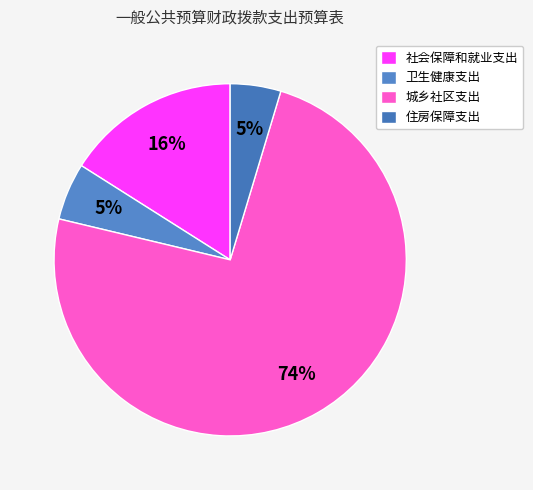

What is the smallest slice in the pie chart?

住房保障支出